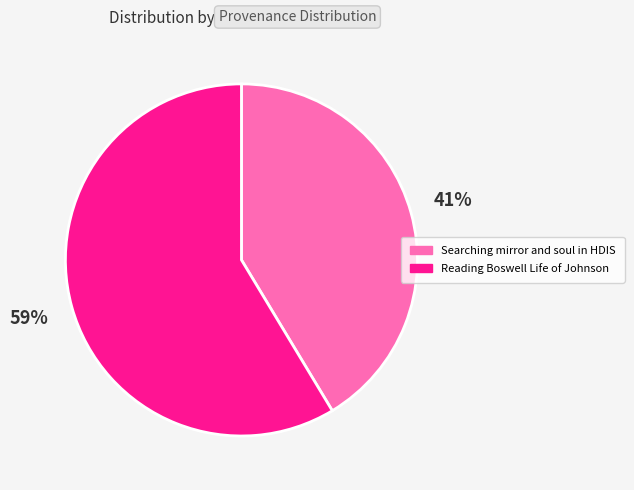

Is it true that Reading Boswell Life of Johnson is 59% of the pie?

True